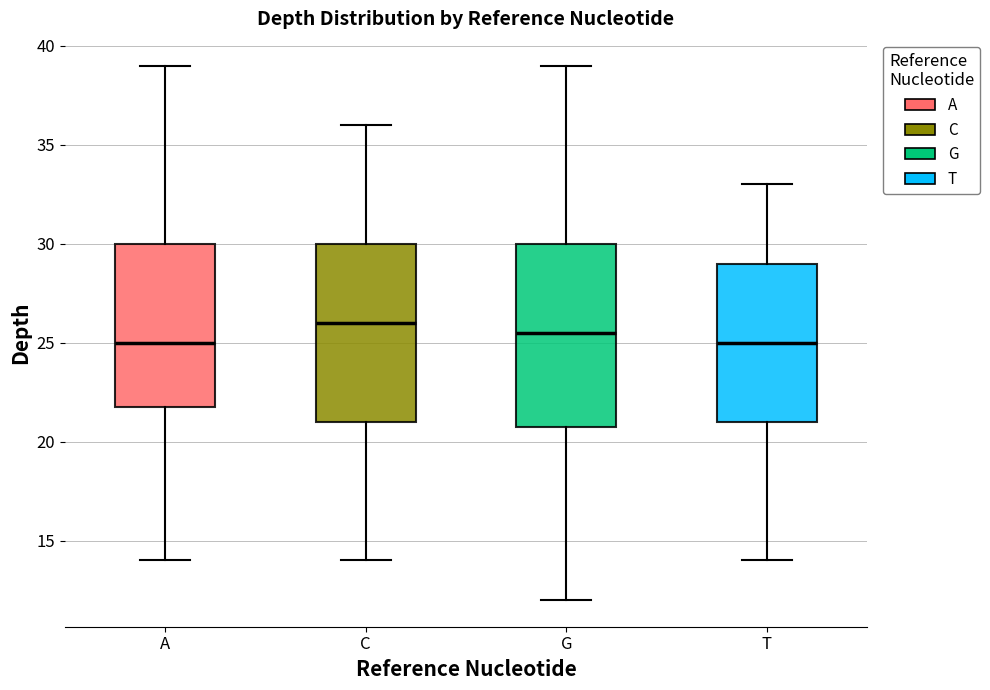

Reading left to right, read every box against the y-axis: the position of its median line, the range the box covers, and the ends of its whiskers. The values are not printed on the chart, so give them approximately, as read against the axis.

A: median 25.0, box 22.0 to 30.0, whiskers 14.0 to 39.0
C: median 26.0, box 21.0 to 30.0, whiskers 14.0 to 36.0
G: median 25.5, box 21.0 to 30.0, whiskers 12.0 to 39.0
T: median 25.0, box 21.0 to 29.0, whiskers 14.0 to 33.0